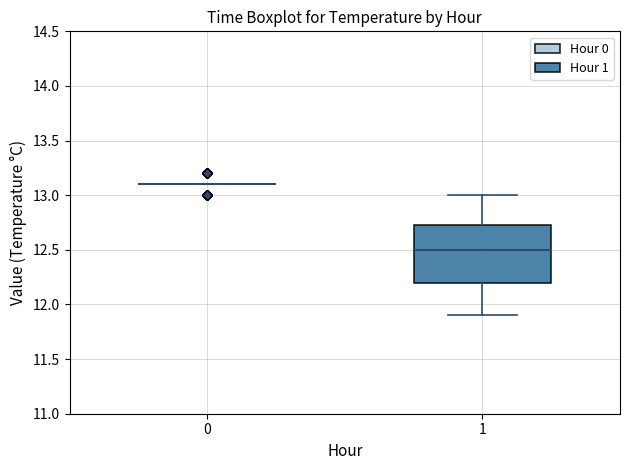

Which box is the tallest, from its lower edge to its upper edge?

1